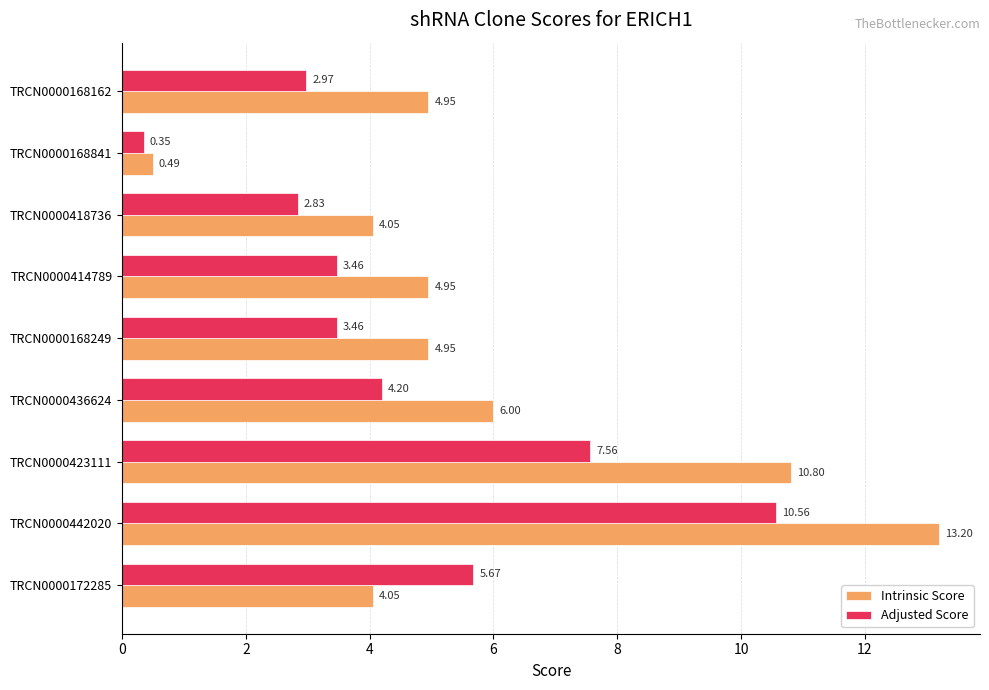

Count the number of categories in the chart.

9